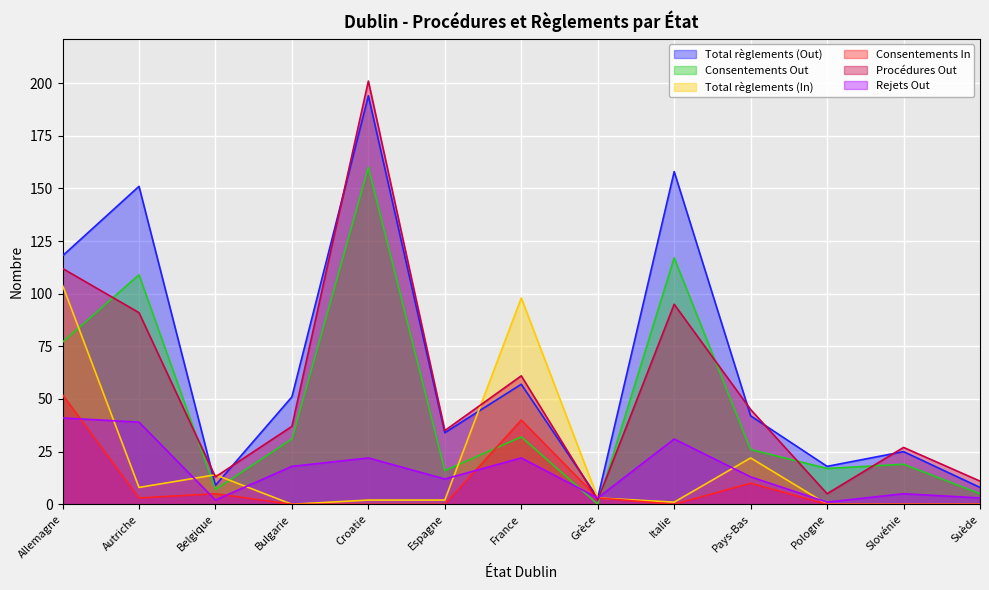

Which series changed the most between Autriche and Bulgarie?

Total règlements (Out)